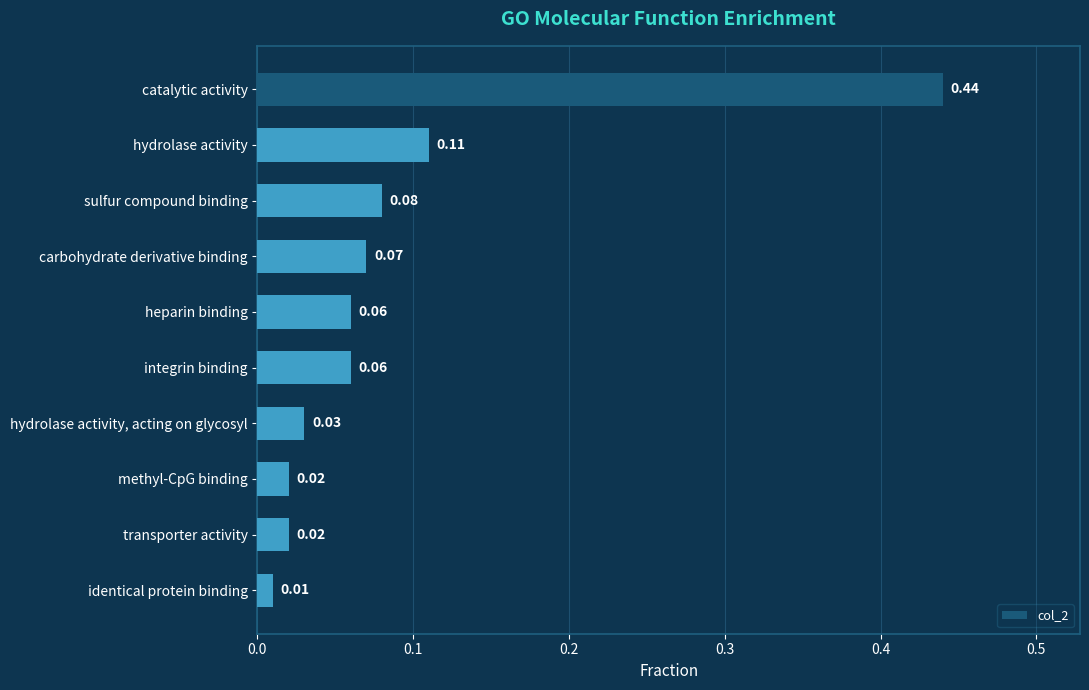

Where is the data nearest to the value 0?

identical protein binding